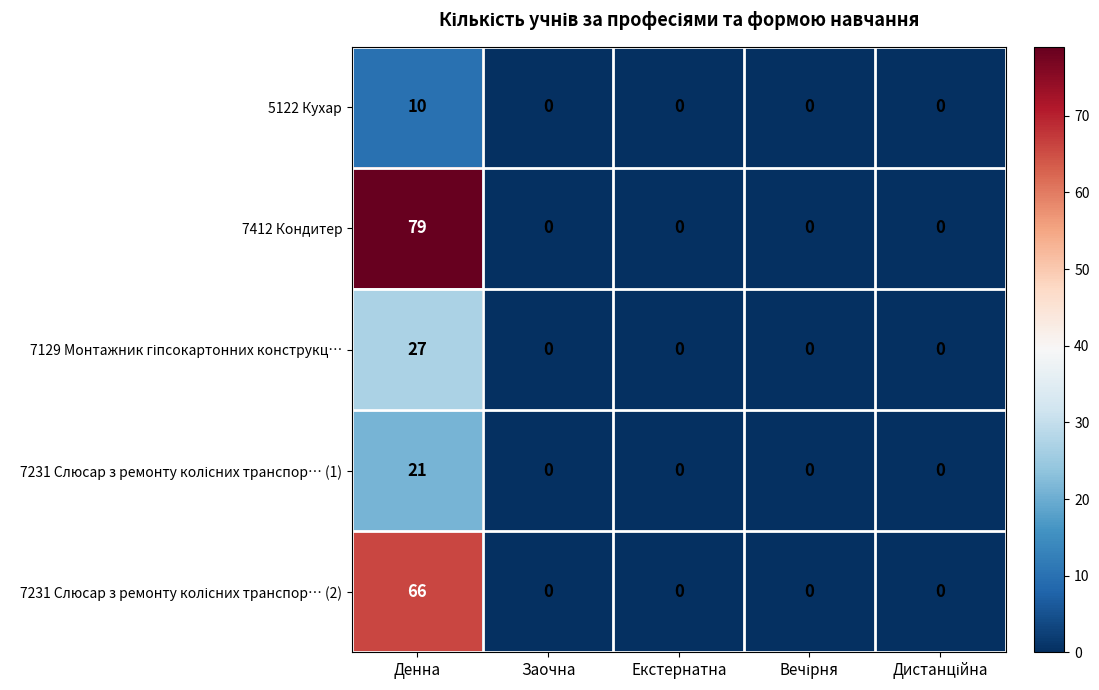

Which series has the largest total across all categories?

7412 Кондитер